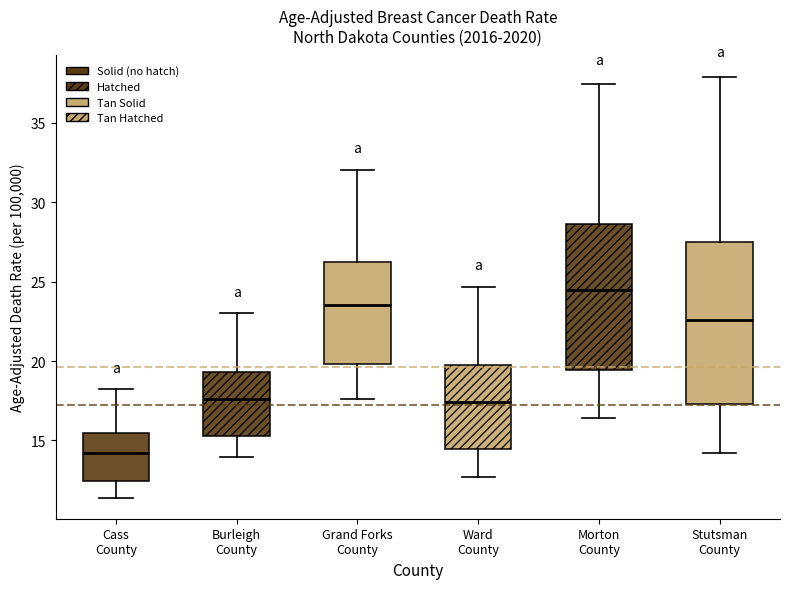

Reading left to right, read every box against the y-axis: the position of its median line, the range the box covers, and the ends of its whiskers. The values are not printed on the chart, so give them approximately, as read against the axis.

Cass County: median 14.0, box 12.5 to 15.5, whiskers 11.5 to 18.0
Burleigh County: median 17.5, box 15.5 to 19.5, whiskers 14.0 to 23.0
Grand Forks County: median 23.5, box 20.0 to 26.0, whiskers 17.5 to 32.0
Ward County: median 17.5, box 14.5 to 19.5, whiskers 12.5 to 24.5
Morton County: median 24.5, box 19.5 to 28.5, whiskers 16.5 to 37.5
Stutsman County: median 22.5, box 17.5 to 27.5, whiskers 14.0 to 38.0